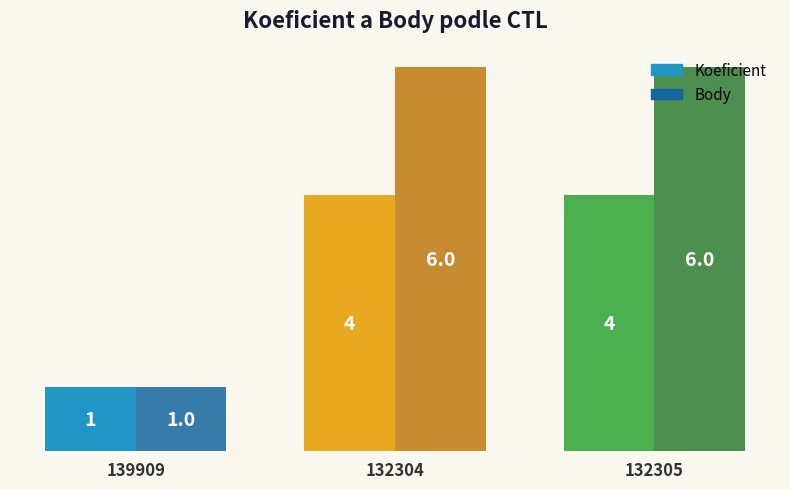

Where is Body nearest to the value 3?

139909